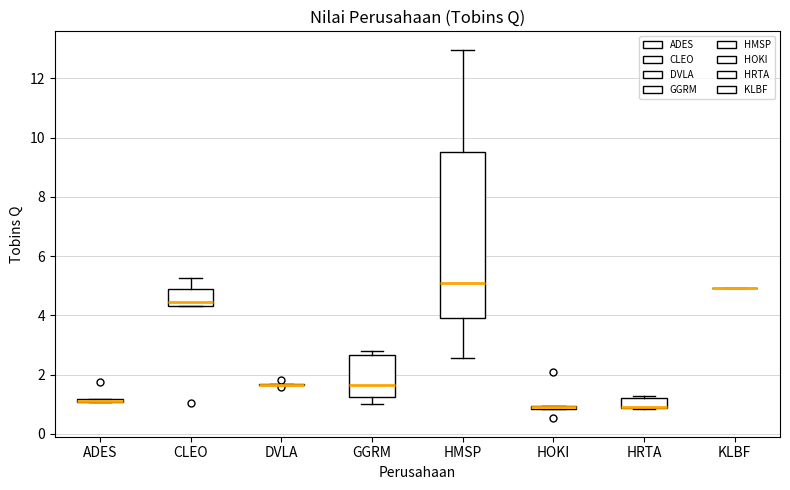

Which box is the tallest, from its lower edge to its upper edge?

HMSP